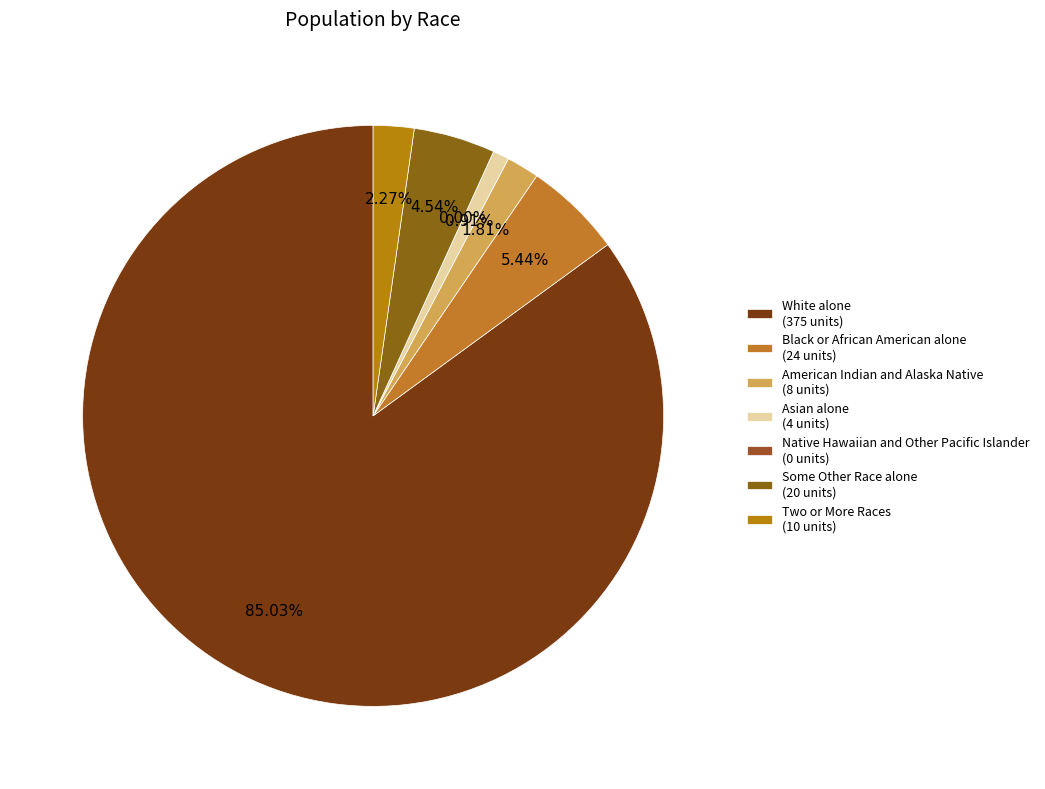

Is there any slice that represents more than half of the pie?

Yes